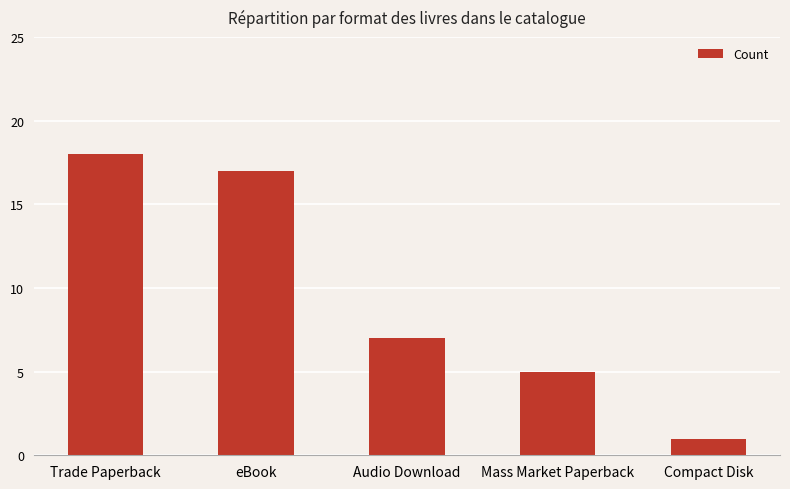

What is the difference between the maximum and minimum values?

17